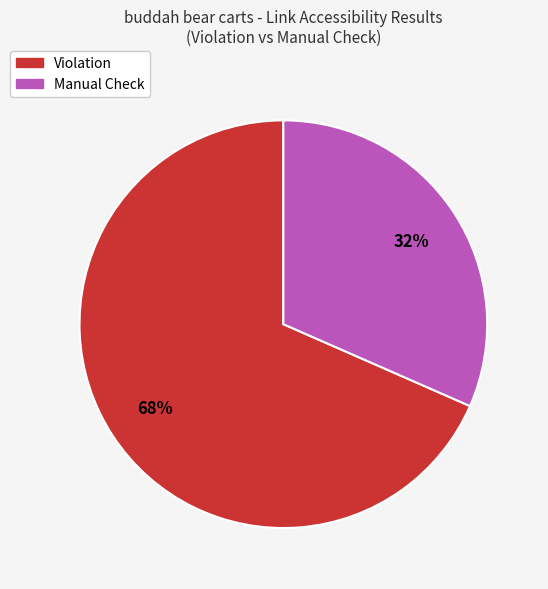

How many segments does this pie chart have?

2